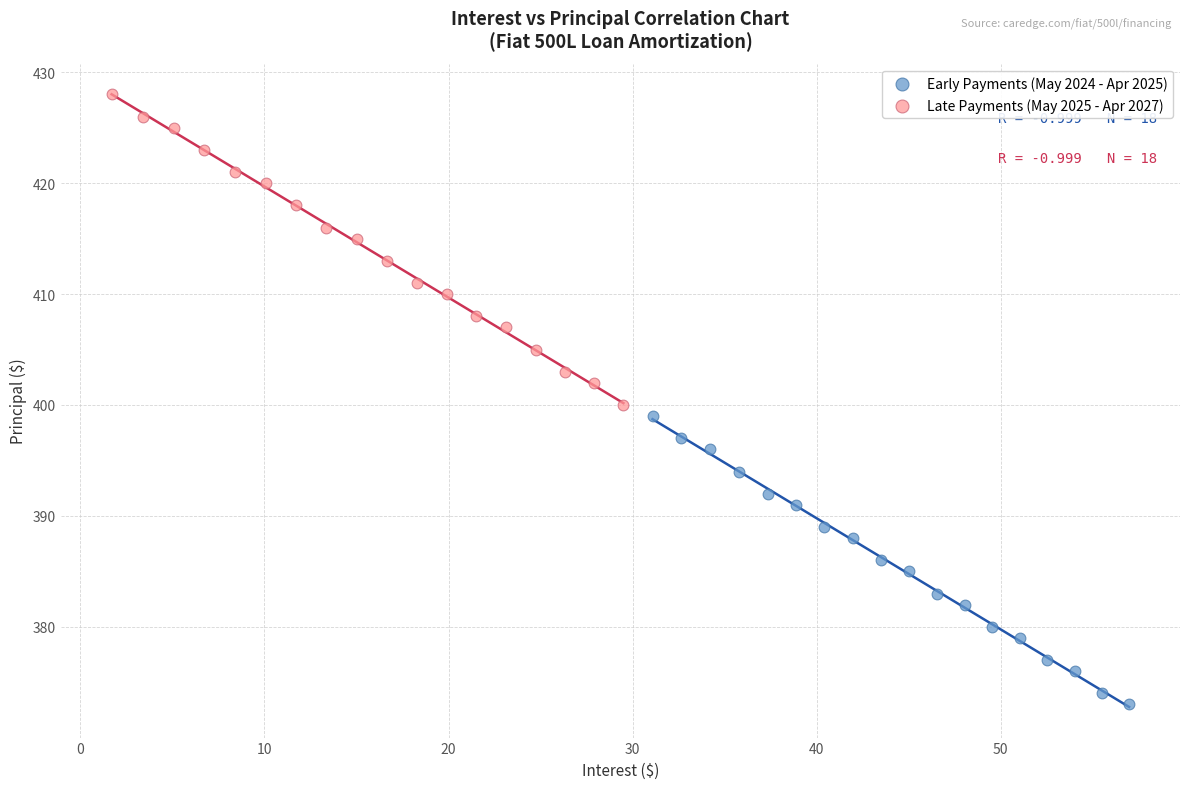

Which series contains the highest Y value?

Late Payments (May 2025 - Apr 2027)